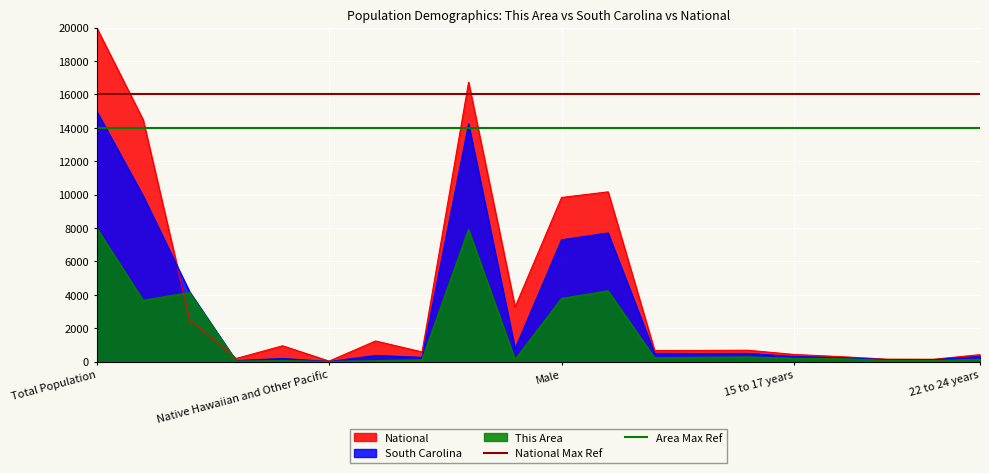

What value does the Area Max Ref series have at Native Hawaiian and Other Pacific?

14000